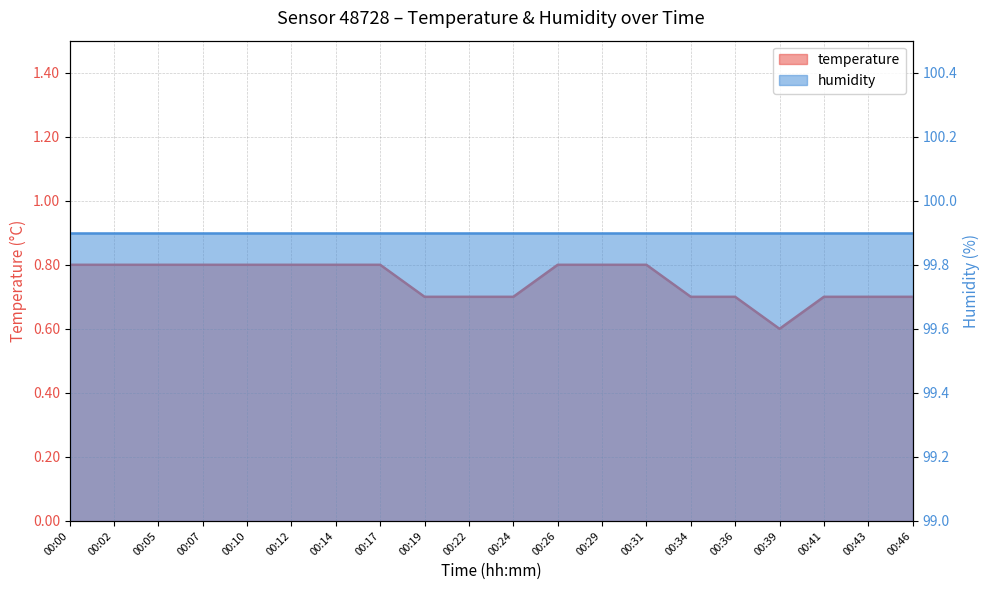

Is it true that the value at 00:24 is 0.7?

True